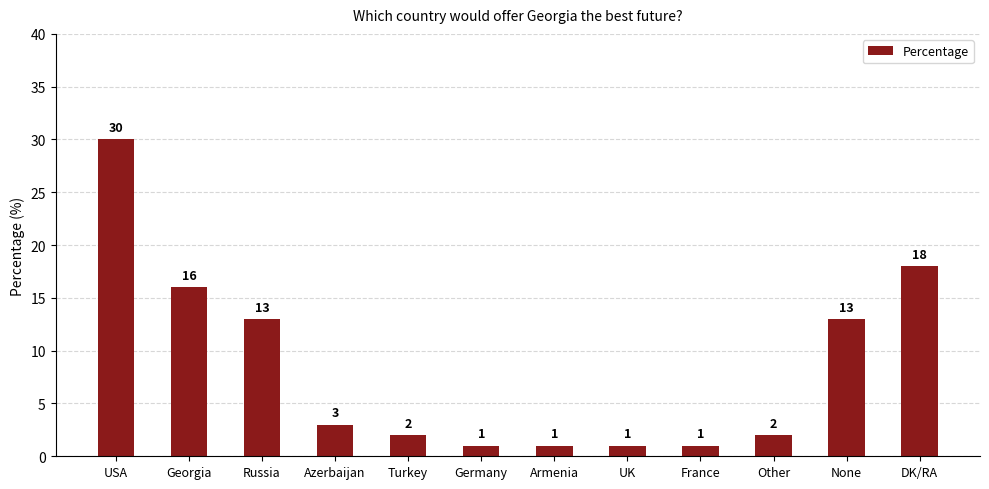

At which label does the data first exceed 3?

USA